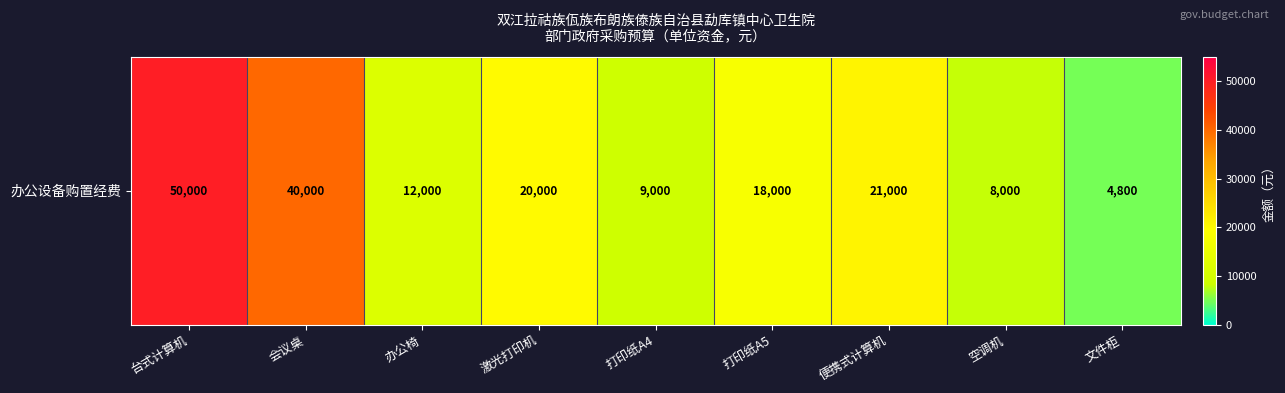

Rank the categories by value from highest to lowest.

台式计算机, 会议桌, 便携式计算机, 激光打印机, 打印纸A5, 办公椅, 打印纸A4, 空调机, 文件柜